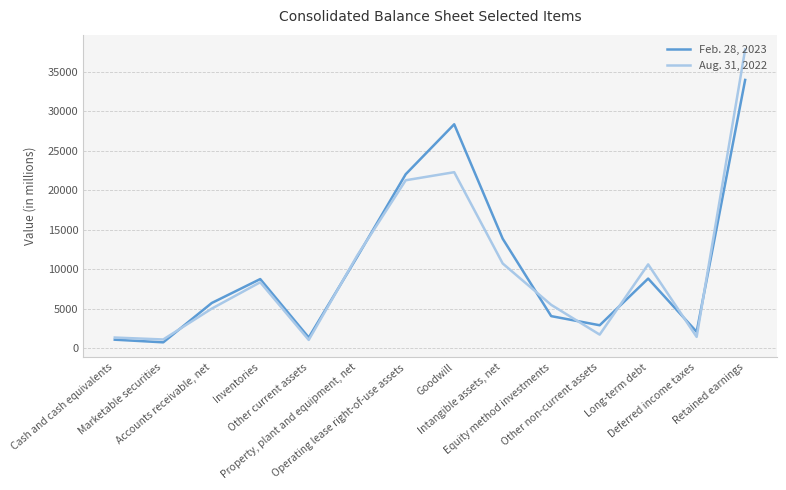

What value does the Aug. 31, 2022 series have at Accounts receivable, net, to the nearest 100?

5000